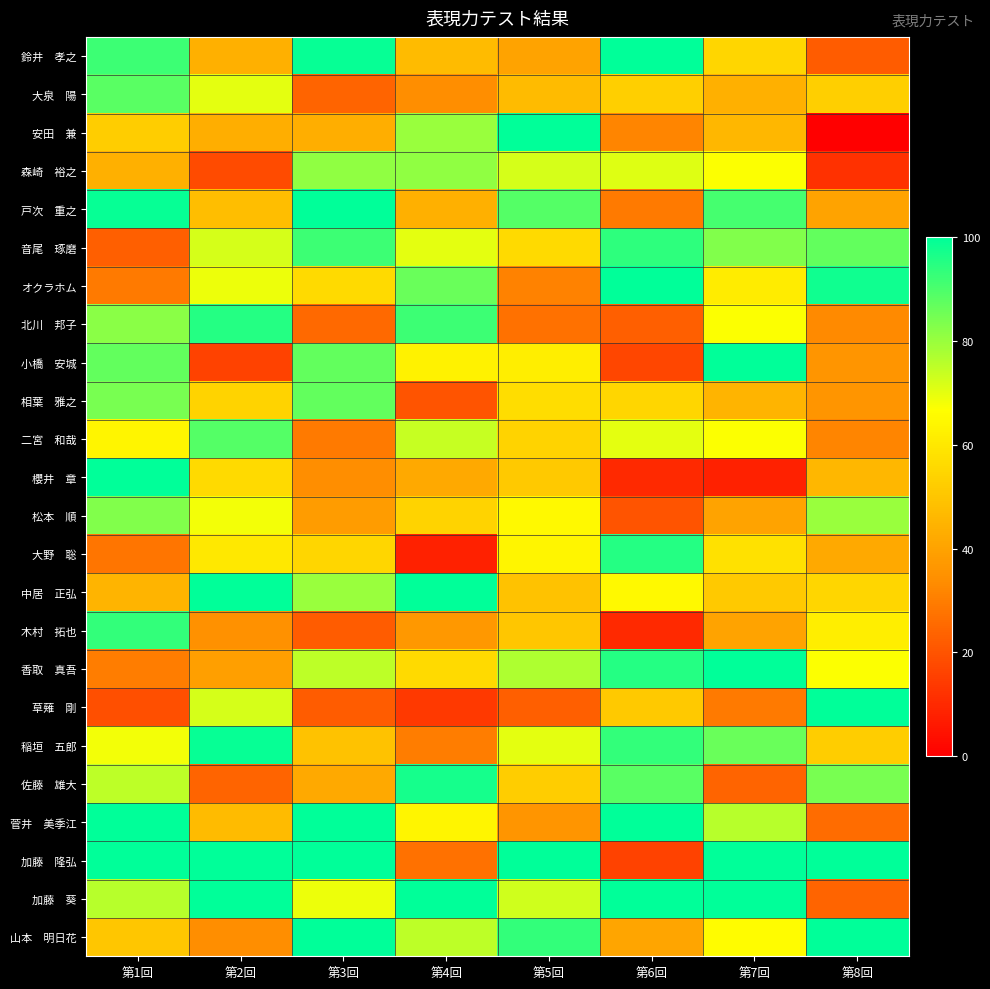

What is the spread (max minus min) of values at 第4回?

92